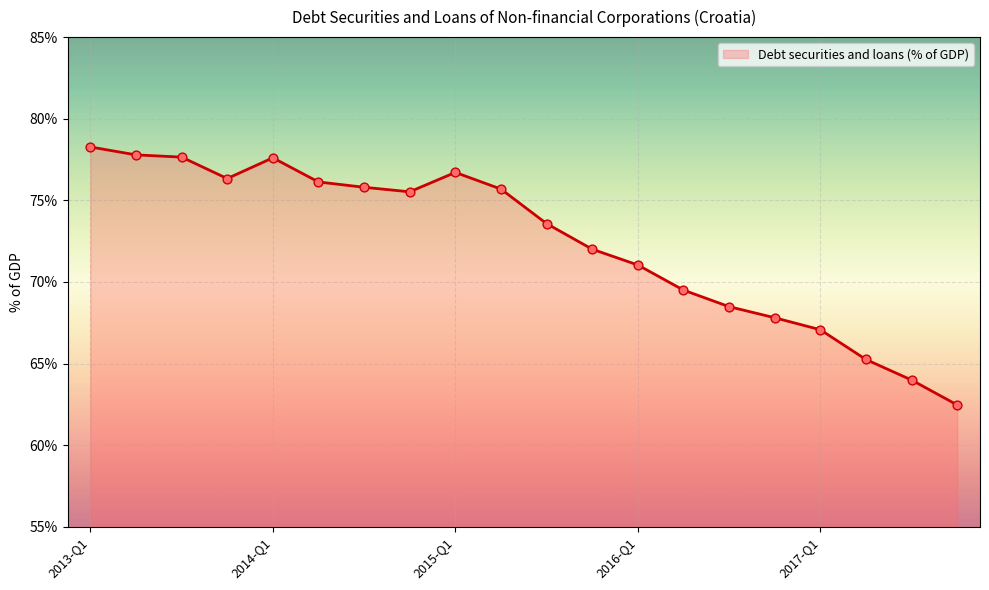

What is the minimum value shown in the chart?

62.5